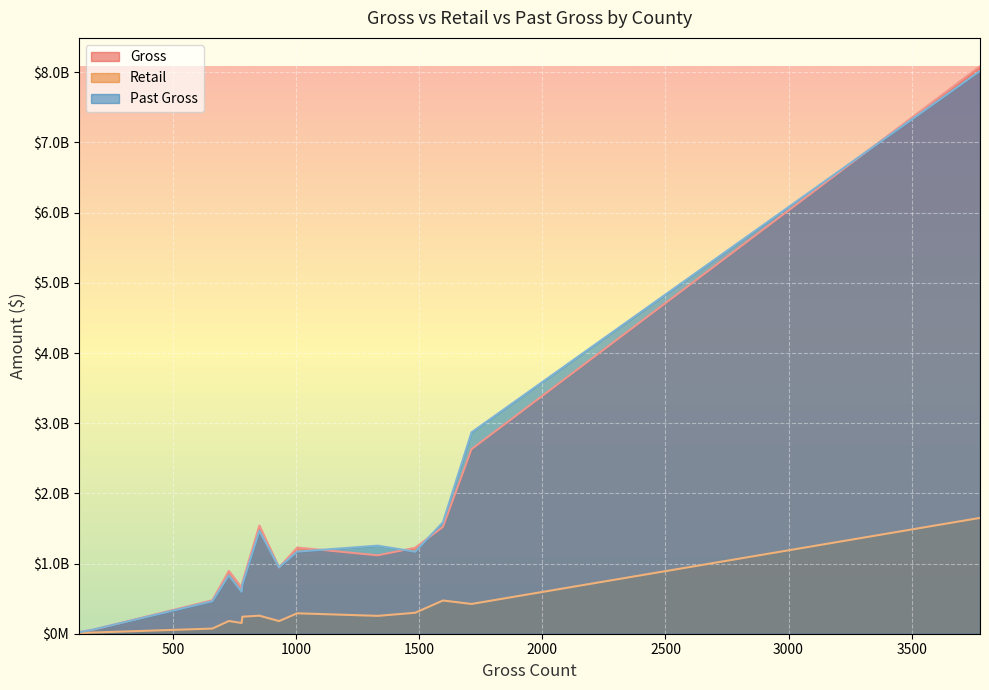

What is the lowest value of the Retail series?

7649598.0